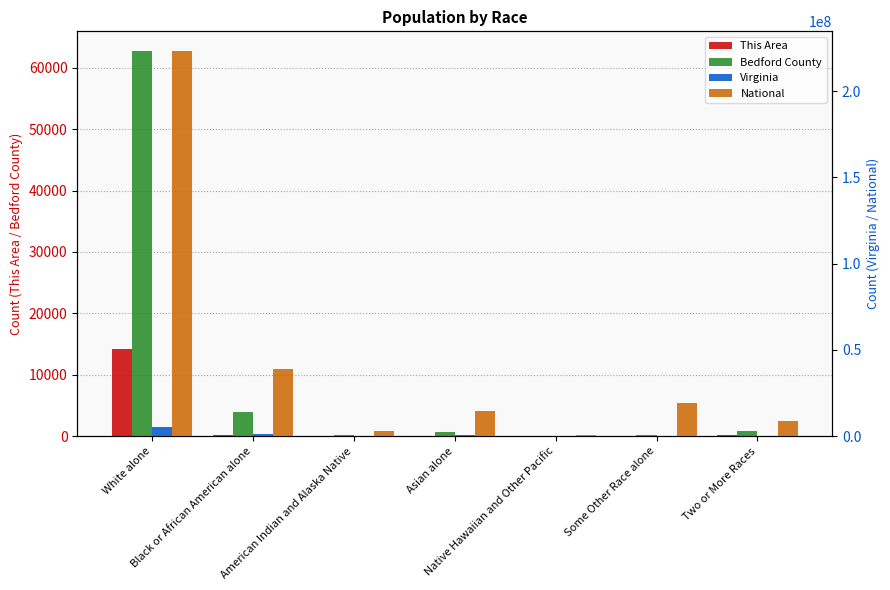

At which label does Virginia first exceed 254278?

White alone